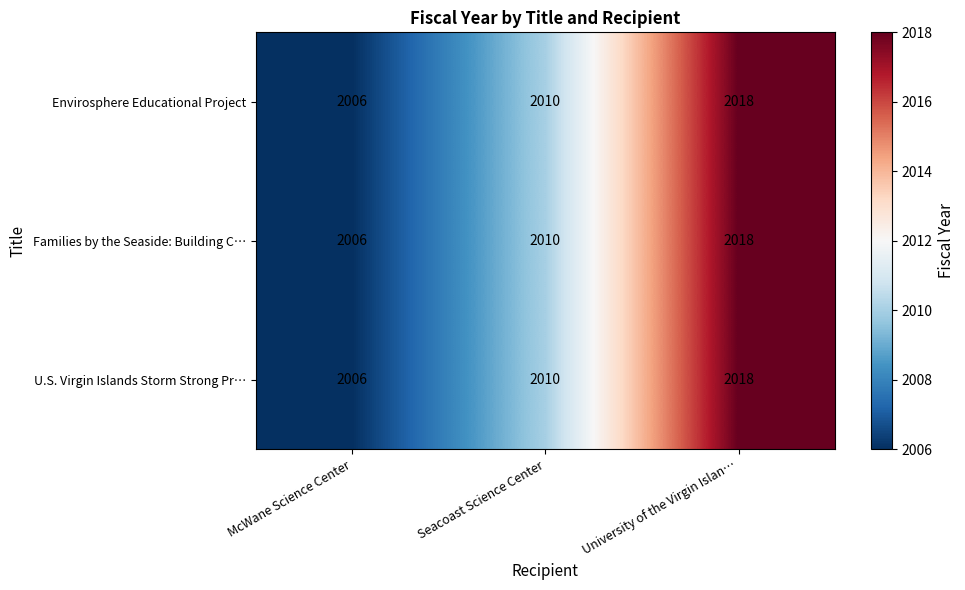

Rank the categories by Families by the Seaside: Building C… value from lowest to highest.

McWane Science Center, Seacoast Science Center, University of the Virgin Islan…